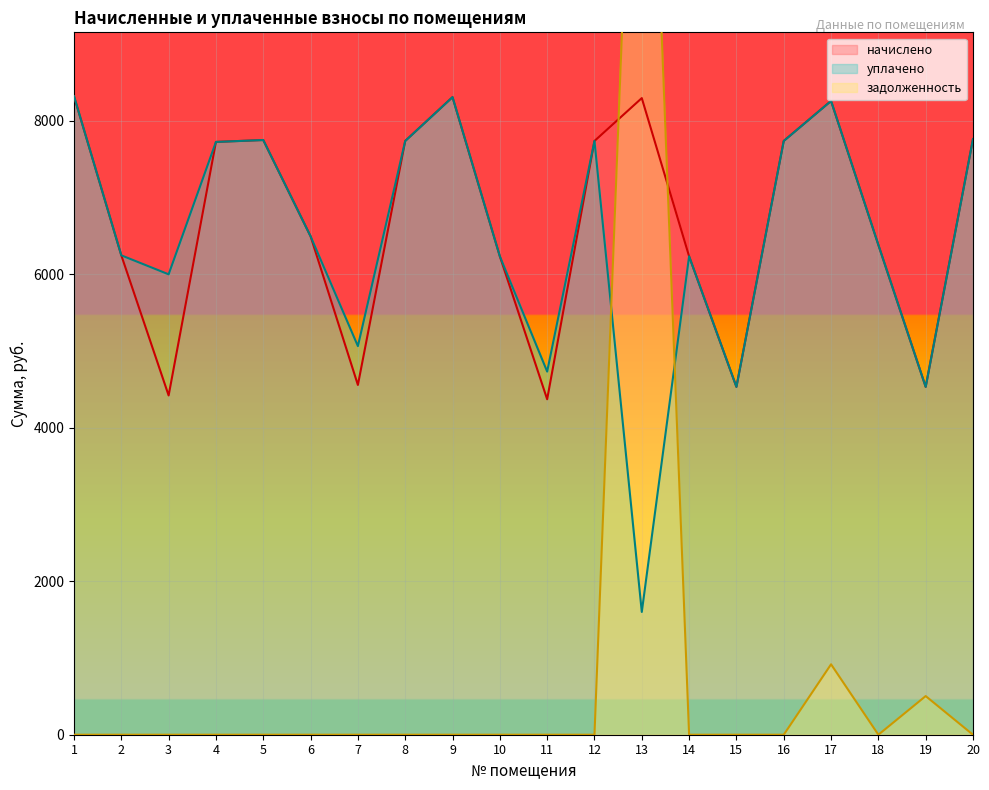

Between which two adjacent categories do уплачено and задолженность first intersect?

12 and 13